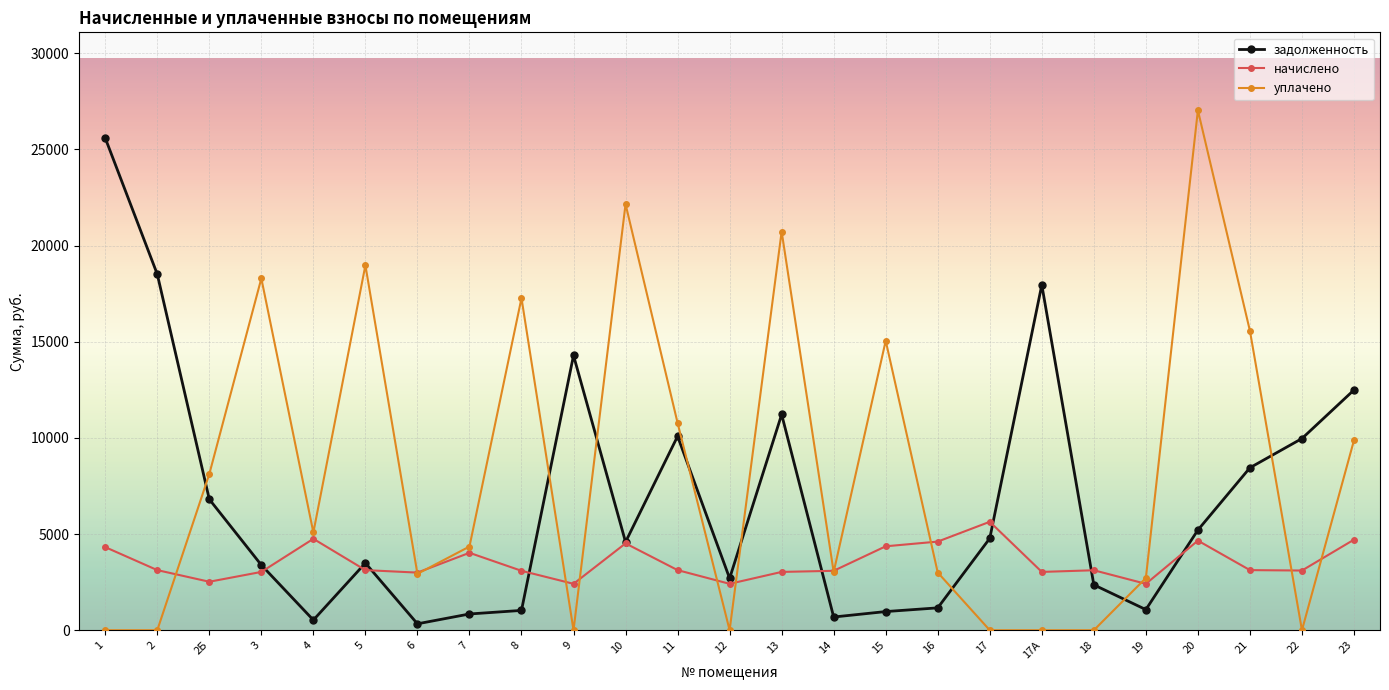

Does the chart display data point markers on the line(s)?

Yes